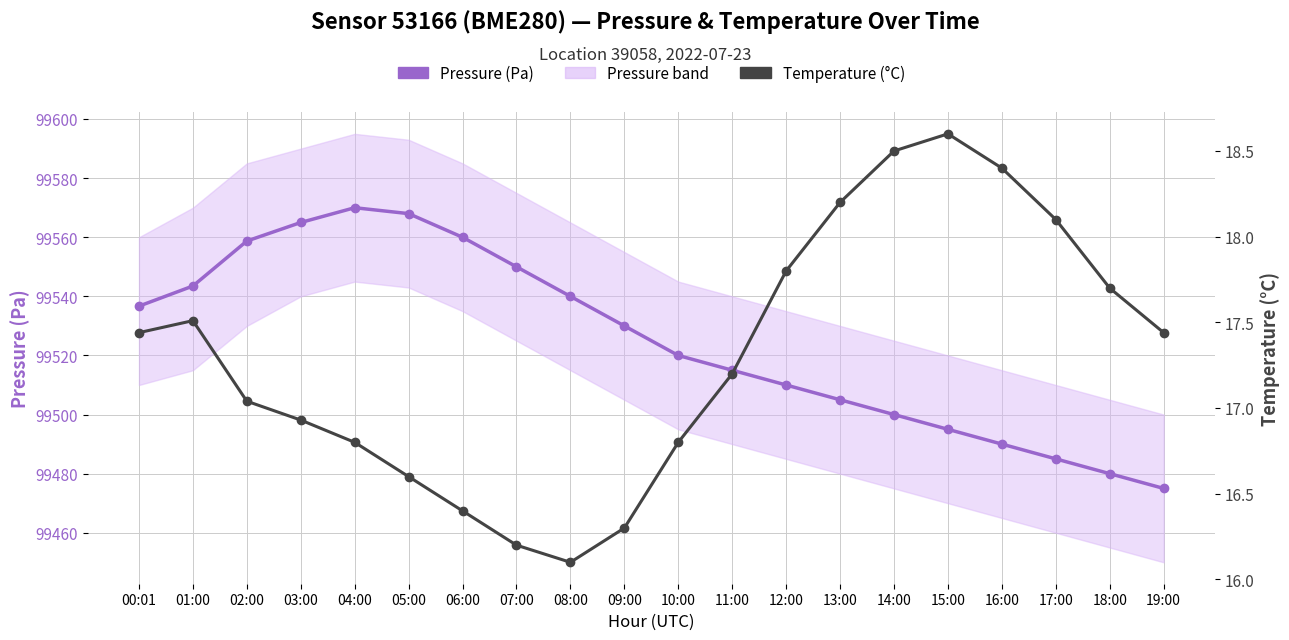

At which category does Temperature (°C) reach its first local peak?

01:00